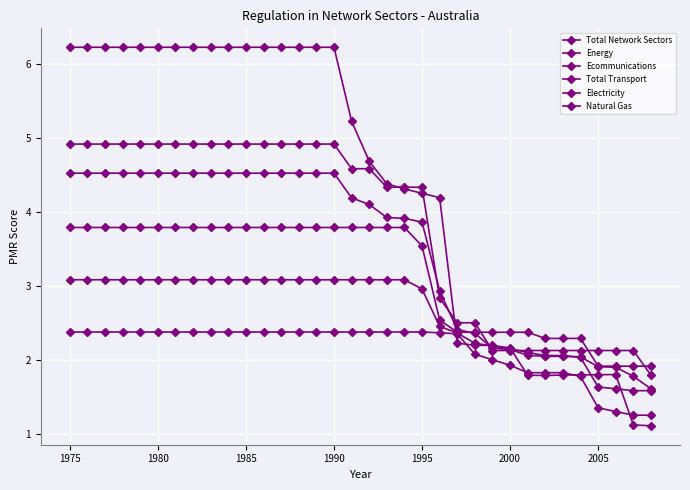

How many data points does each series have?

34